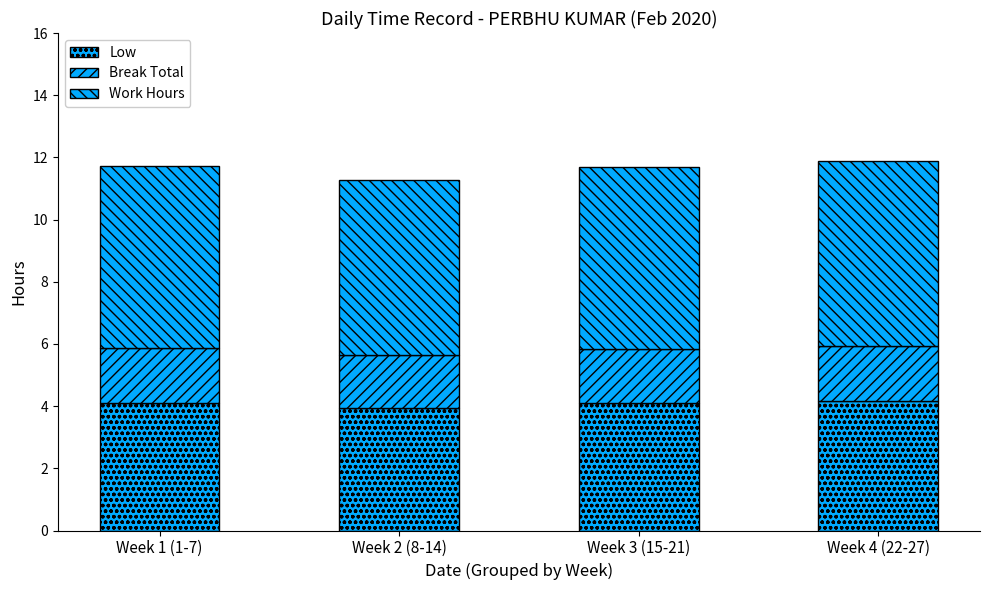

Does the chart contain stacked bars?

Yes